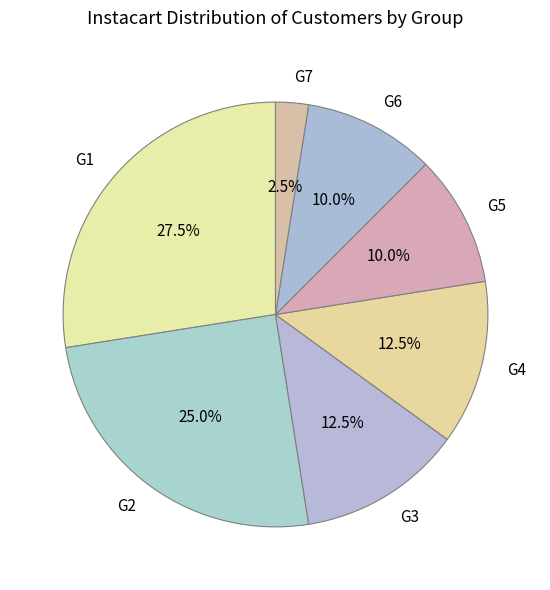

Which slice is the largest?

G1